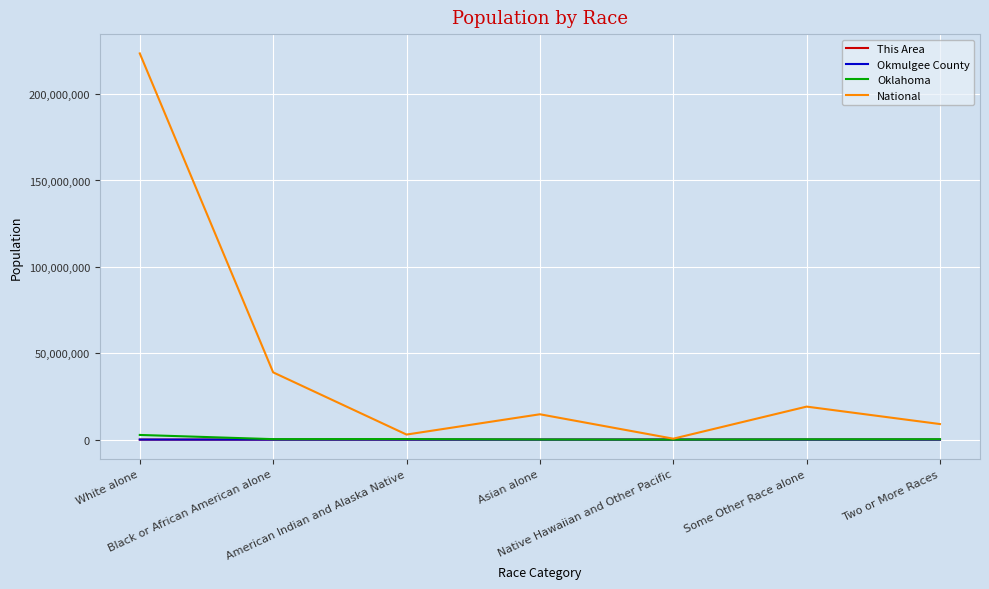

How many lines are shown in the chart?

4